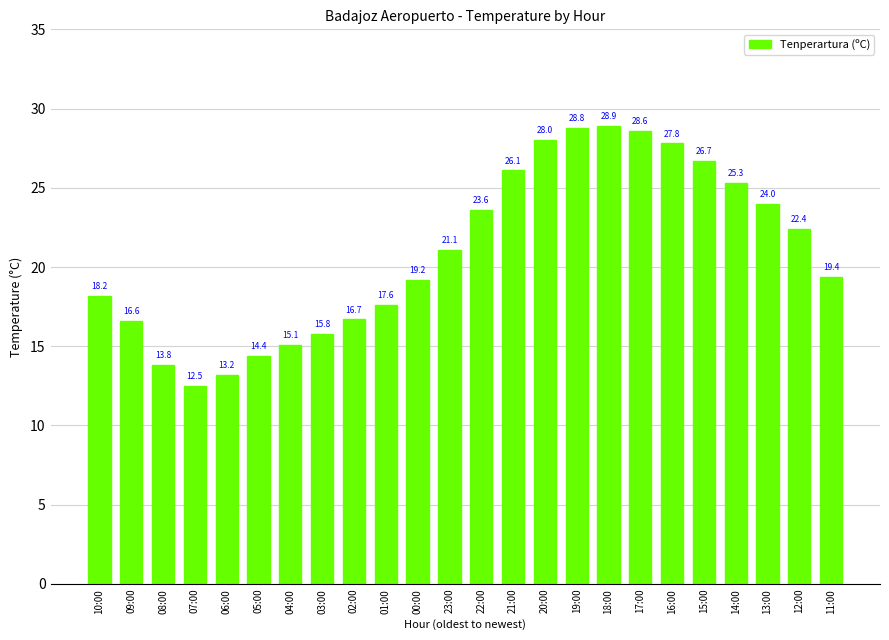

What is the change in value from 20:00 to 19:00?

+0.8